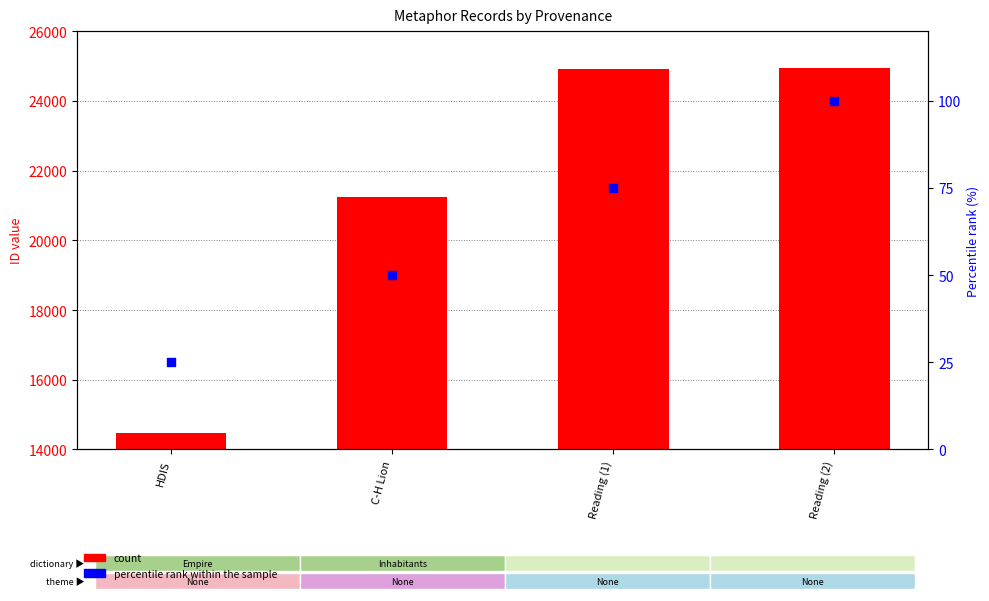

What are all the series names shown in the legend?

count, percentile rank within the sample